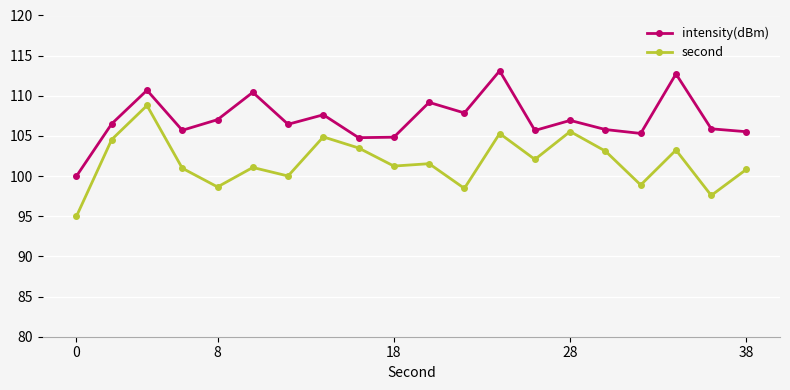

How many interior local peaks does the intensity(dBm) series have?

7